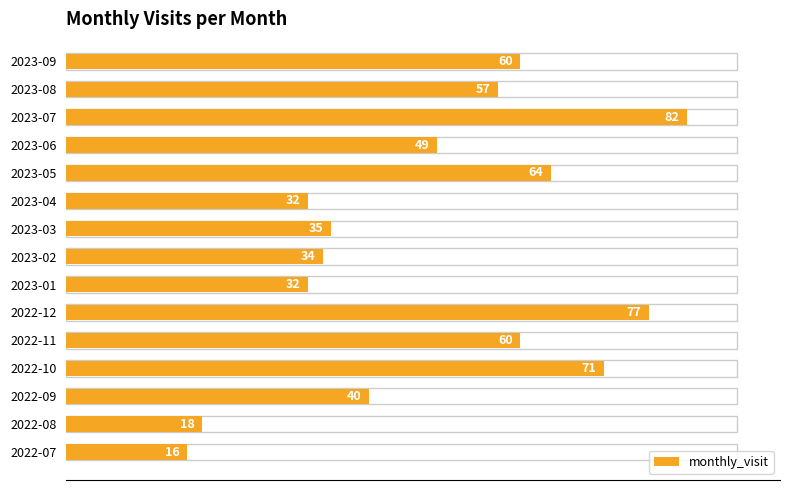

How many distinct data groups are displayed?

1